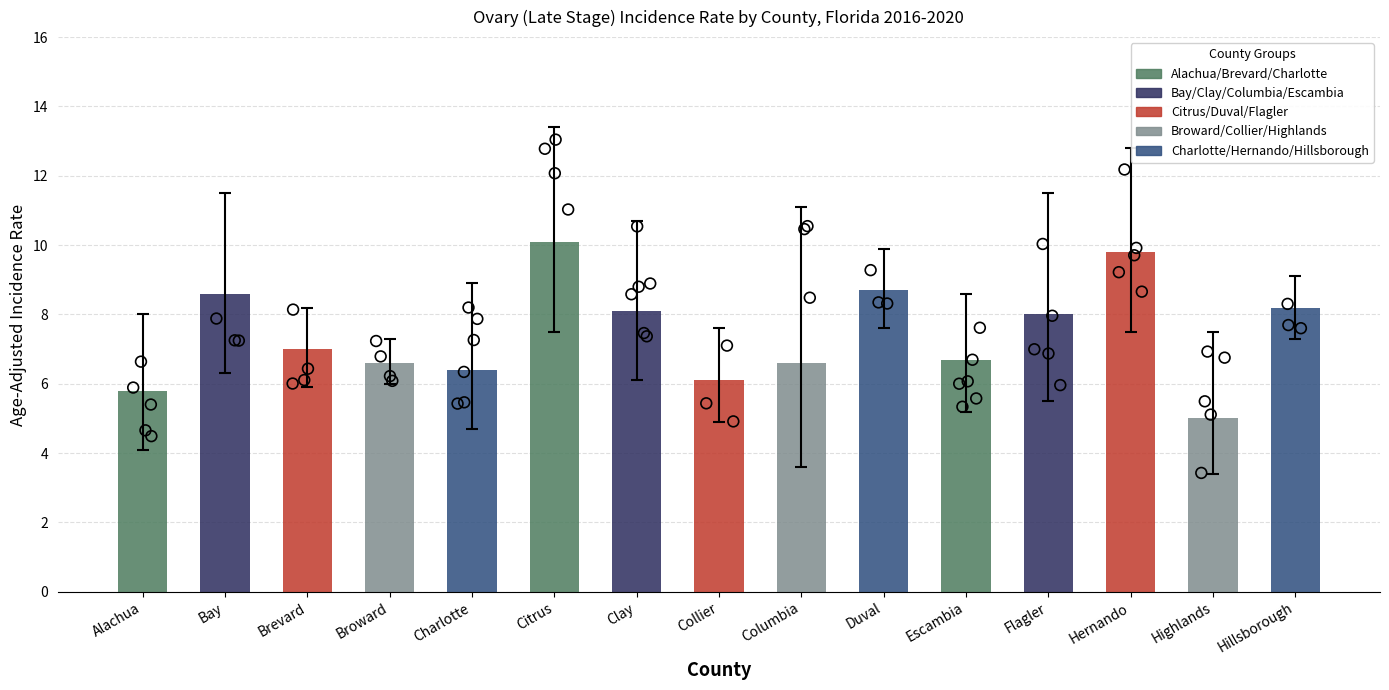

What is the change in value from Citrus to Escambia?

-3.4